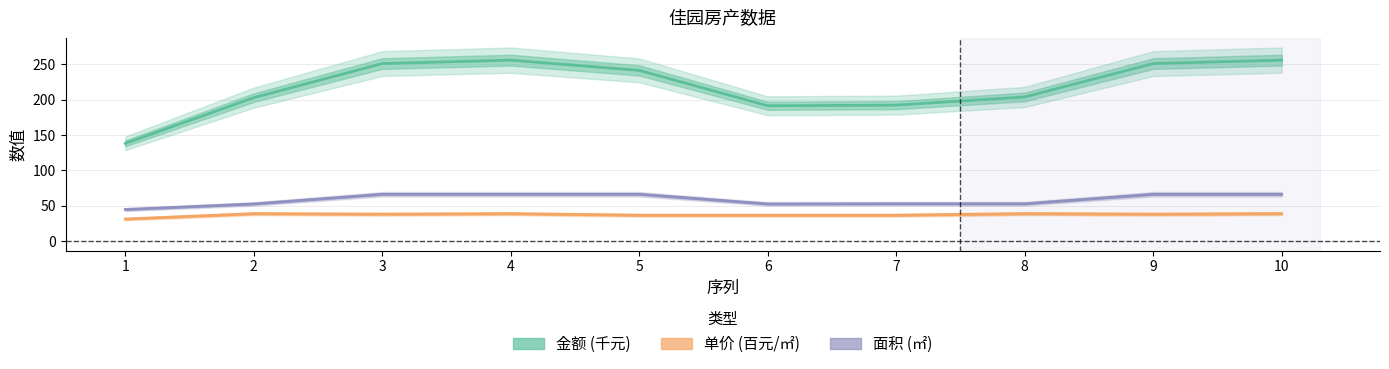

What is the total value across all series at 2?

294.2